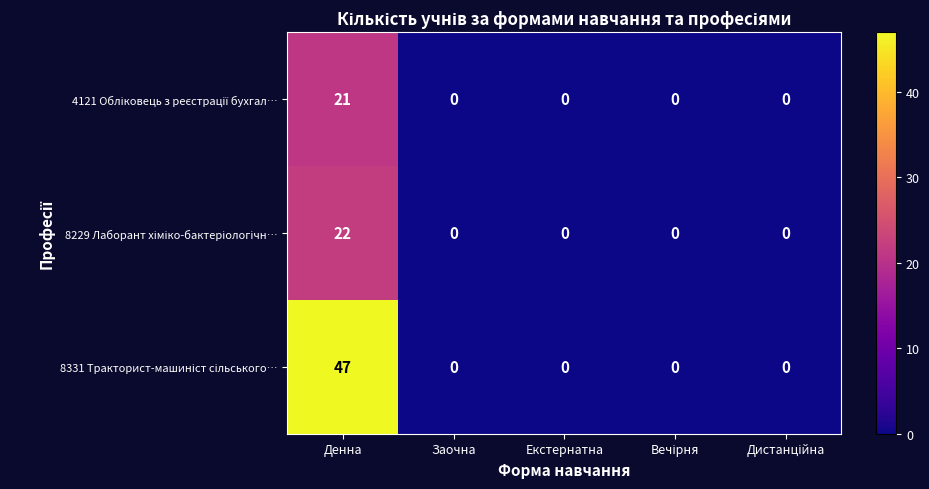

What is the difference between the highest and lowest values at Денна?

26